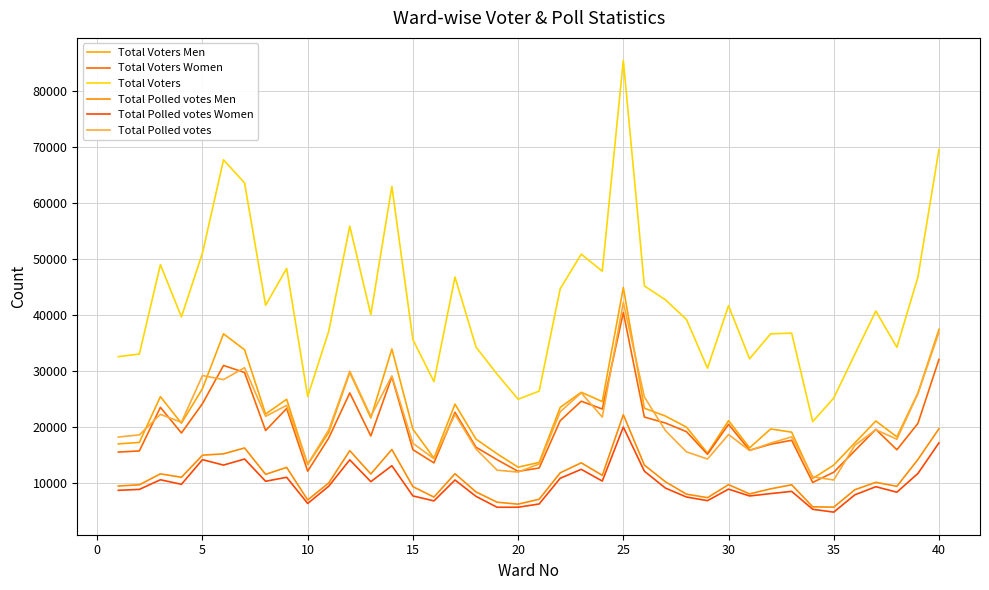

Does the chart have visible grid lines?

Yes